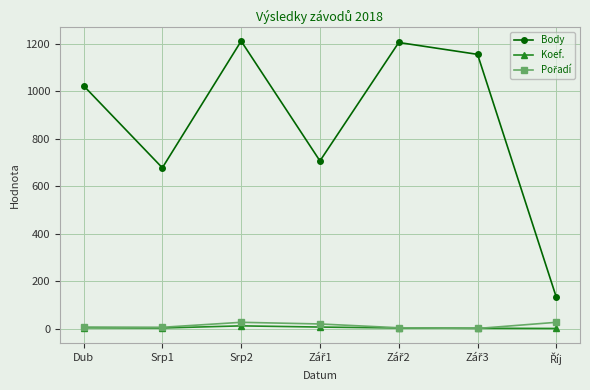

True or false: Body and Koef. cross at least once.

False